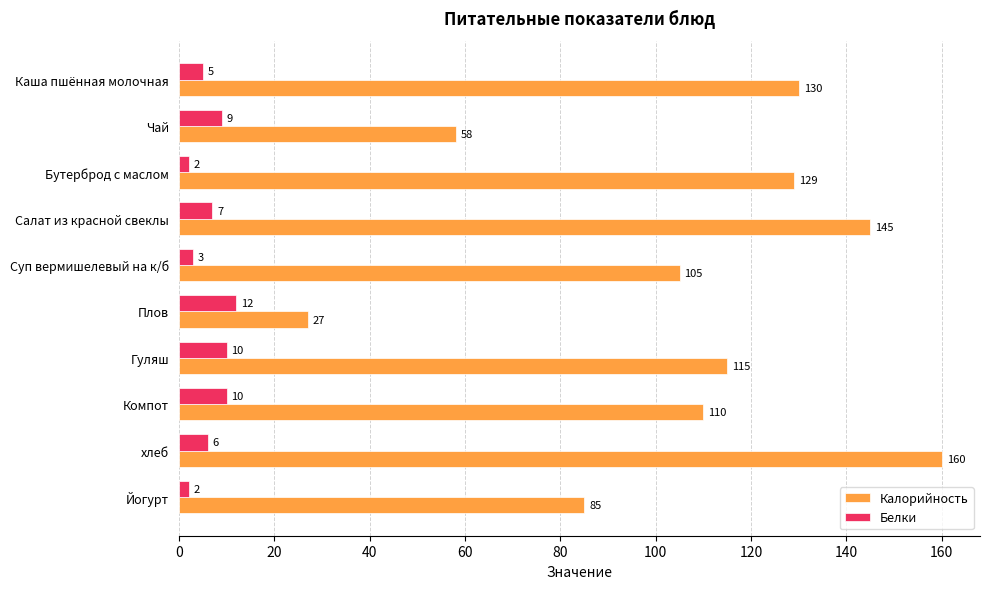

At which label does Калорийность reach its minimum?

Плов